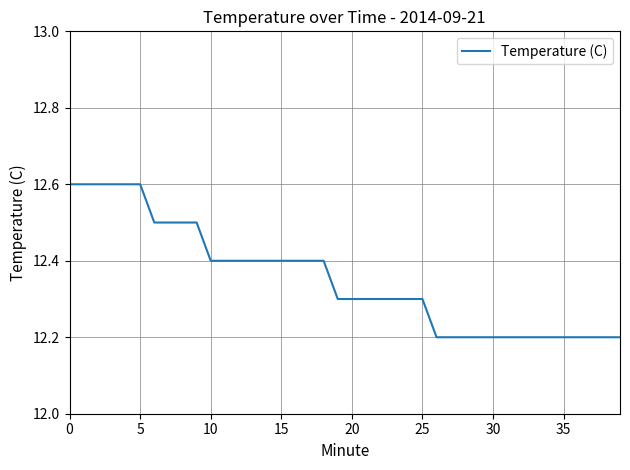

What is the difference between the maximum and minimum values?

0.4